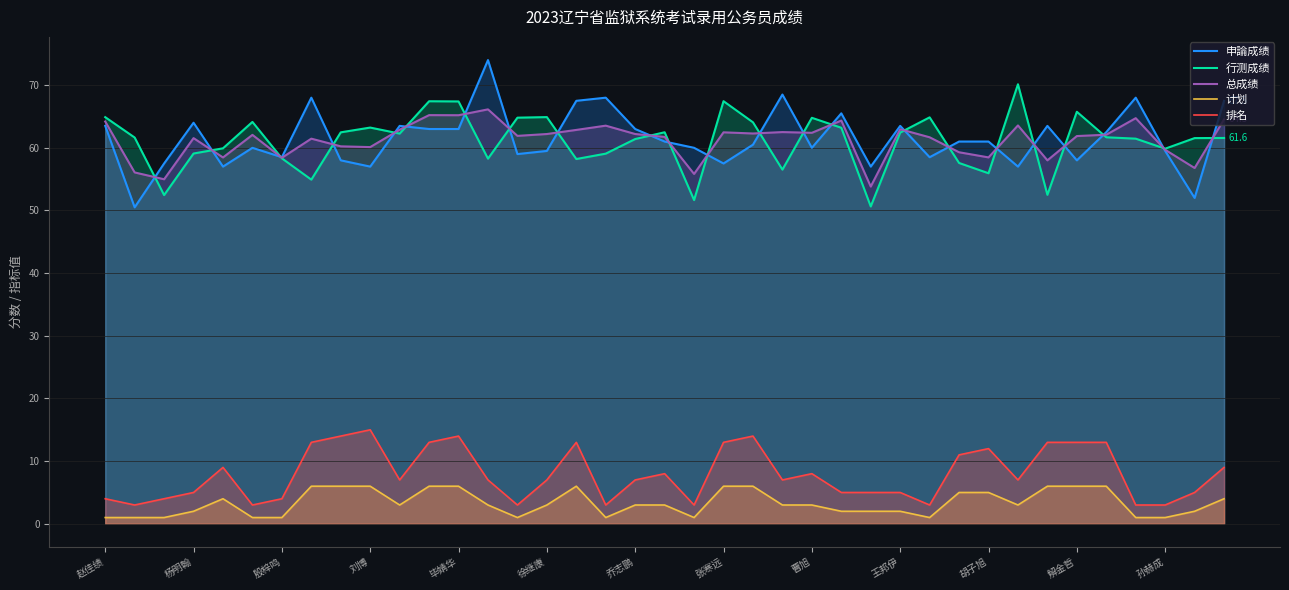

True or false: 排名 and 申論成绩 intersect in this chart.

False